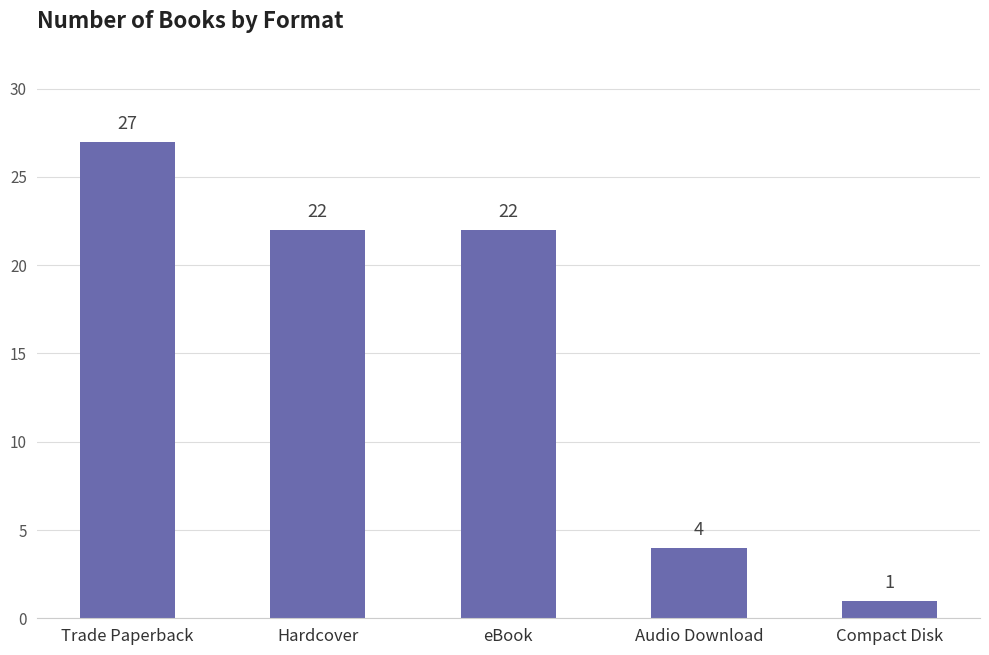

What value does the data have at Trade Paperback, to the nearest 5?

25